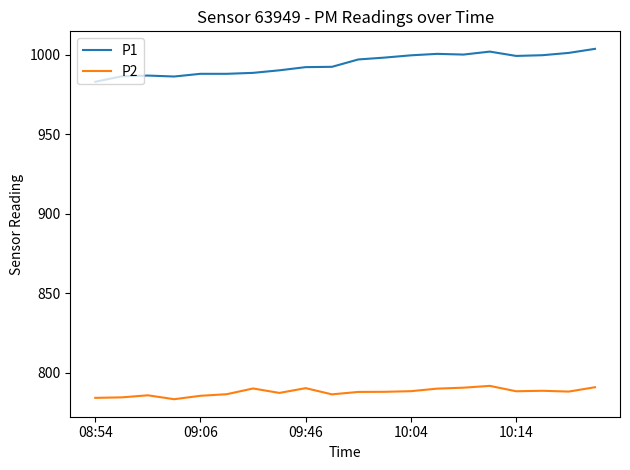

What is the minimum value for P1?

983.0